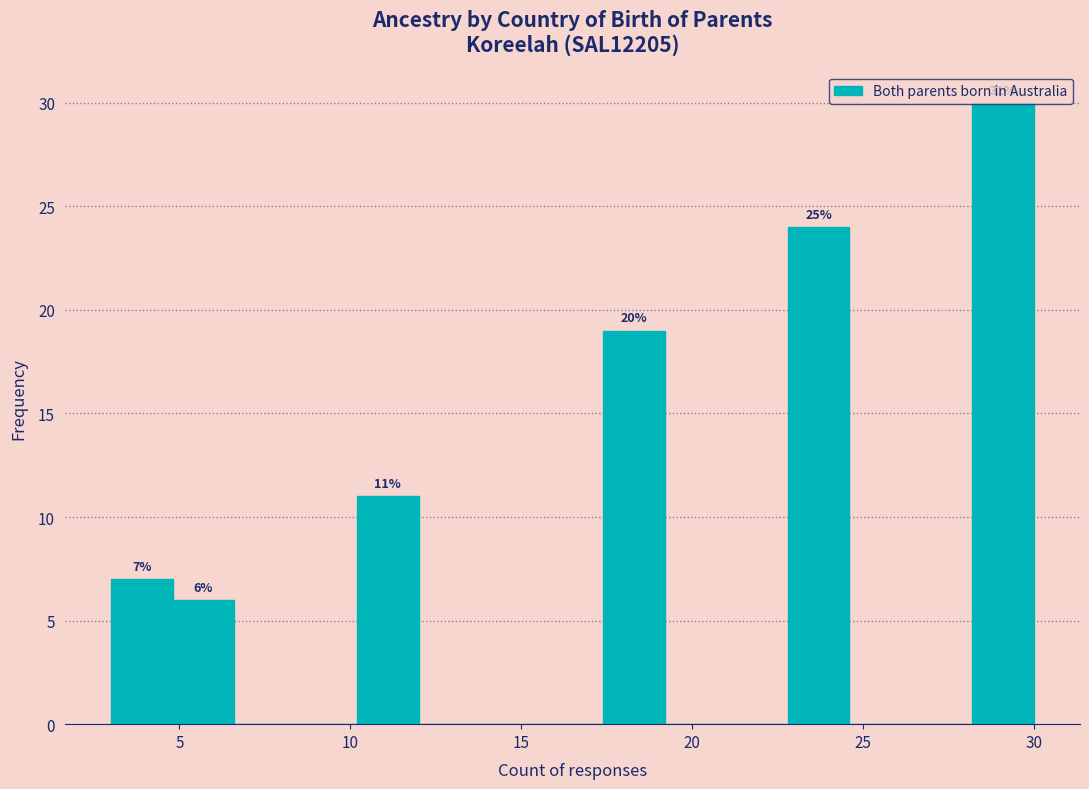

Read against the x-axis, roughly where is the centre of the tallest bar?

29.0